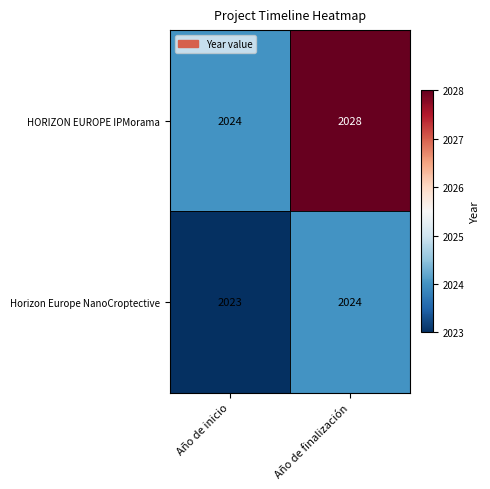

At which label is Horizon Europe NanoCroptective closest to 2023?

Año de inicio